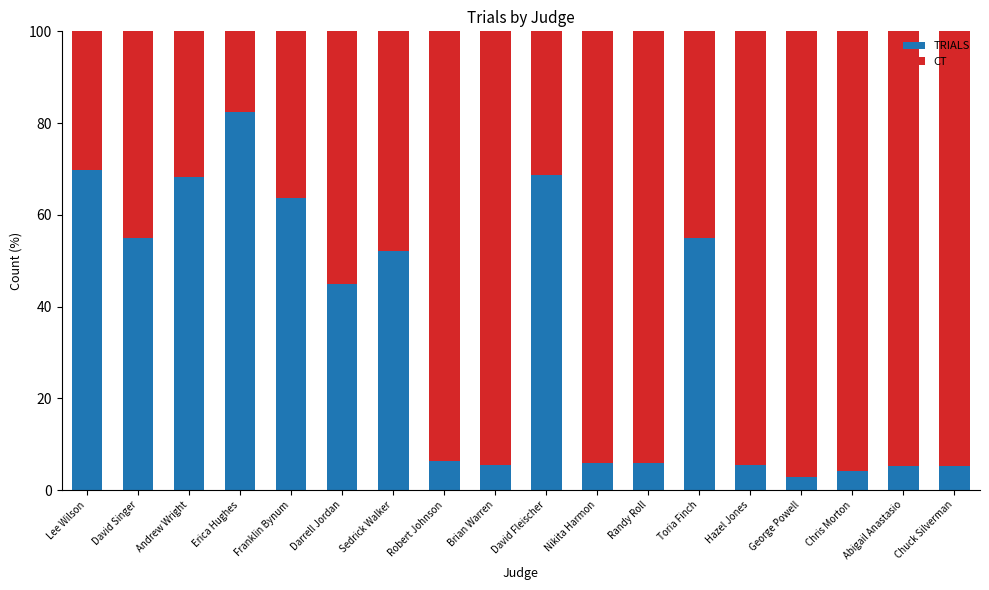

What is the highest value of the TRIALS series?

82.4